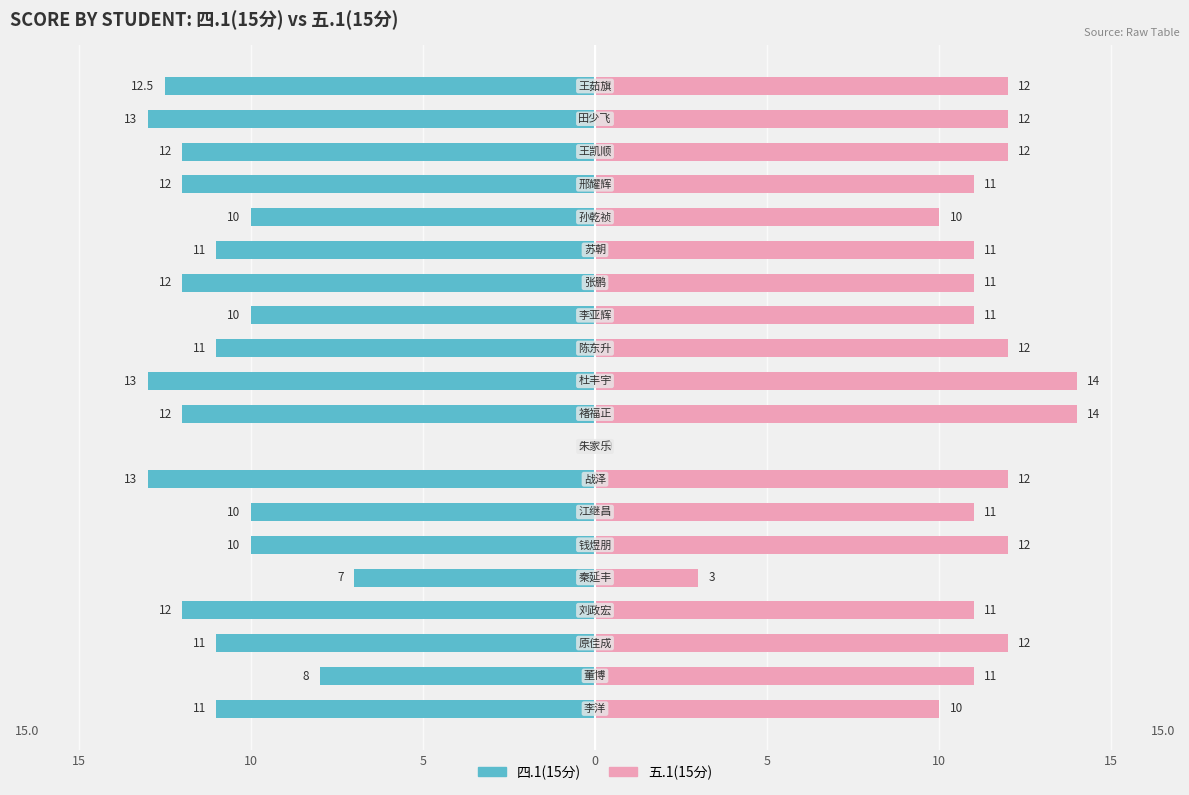

The value of 五.1(15分) at 17 is 12.0. True or false?

True